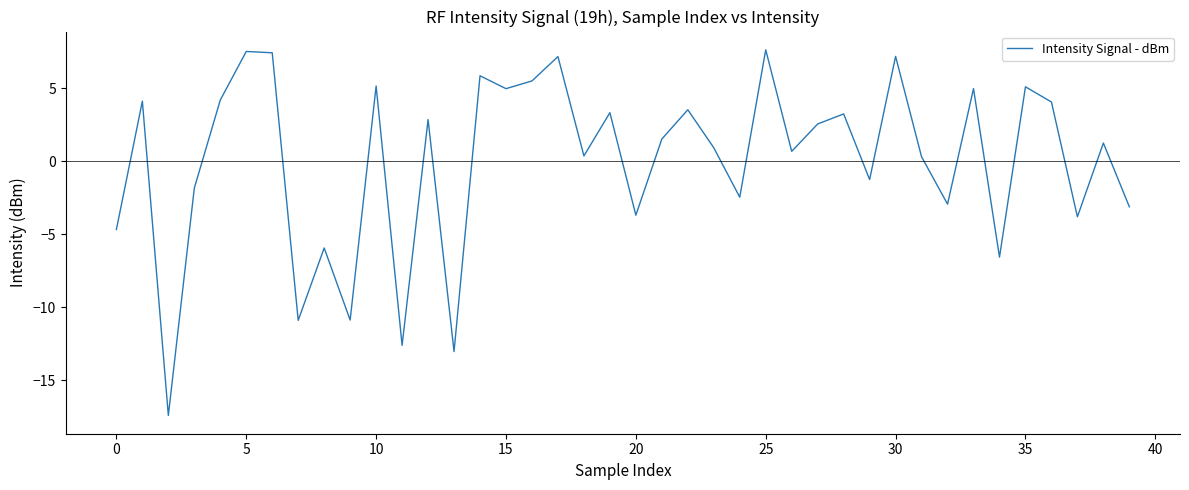

What is the greatest value displayed?

7.6